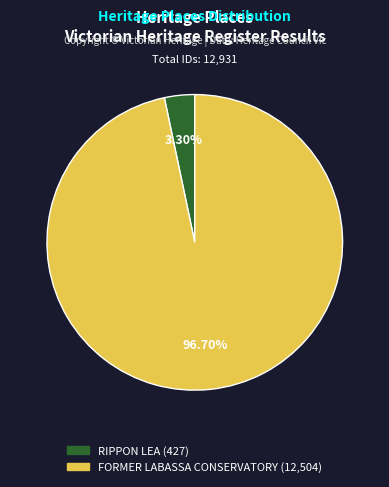

Which slice is the largest?

FORMER LABASSA CONSERVATORY